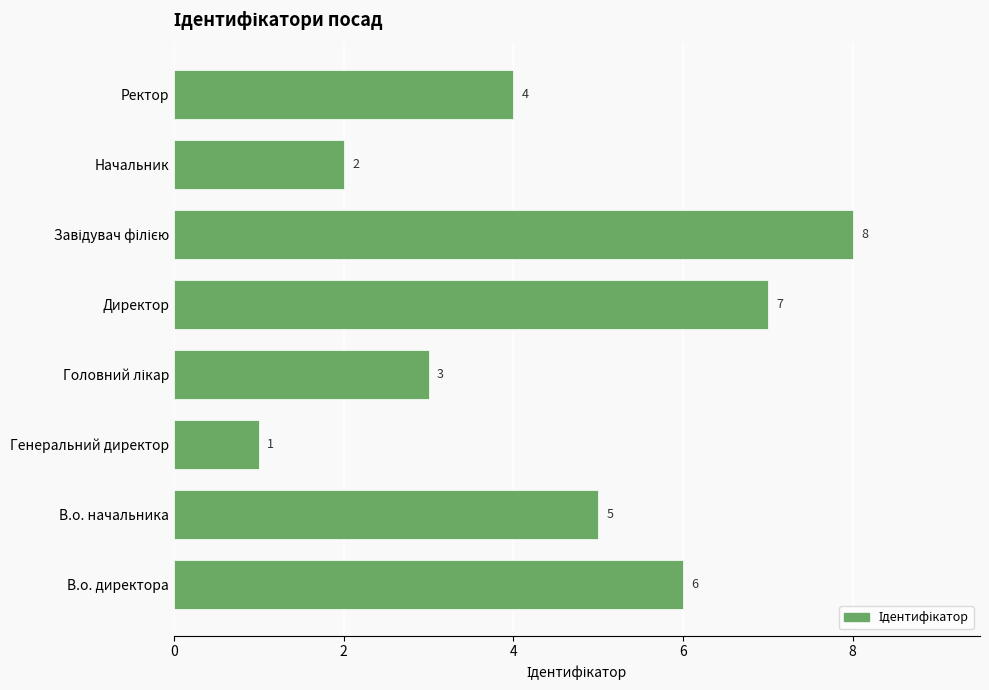

What is the smallest value displayed?

1